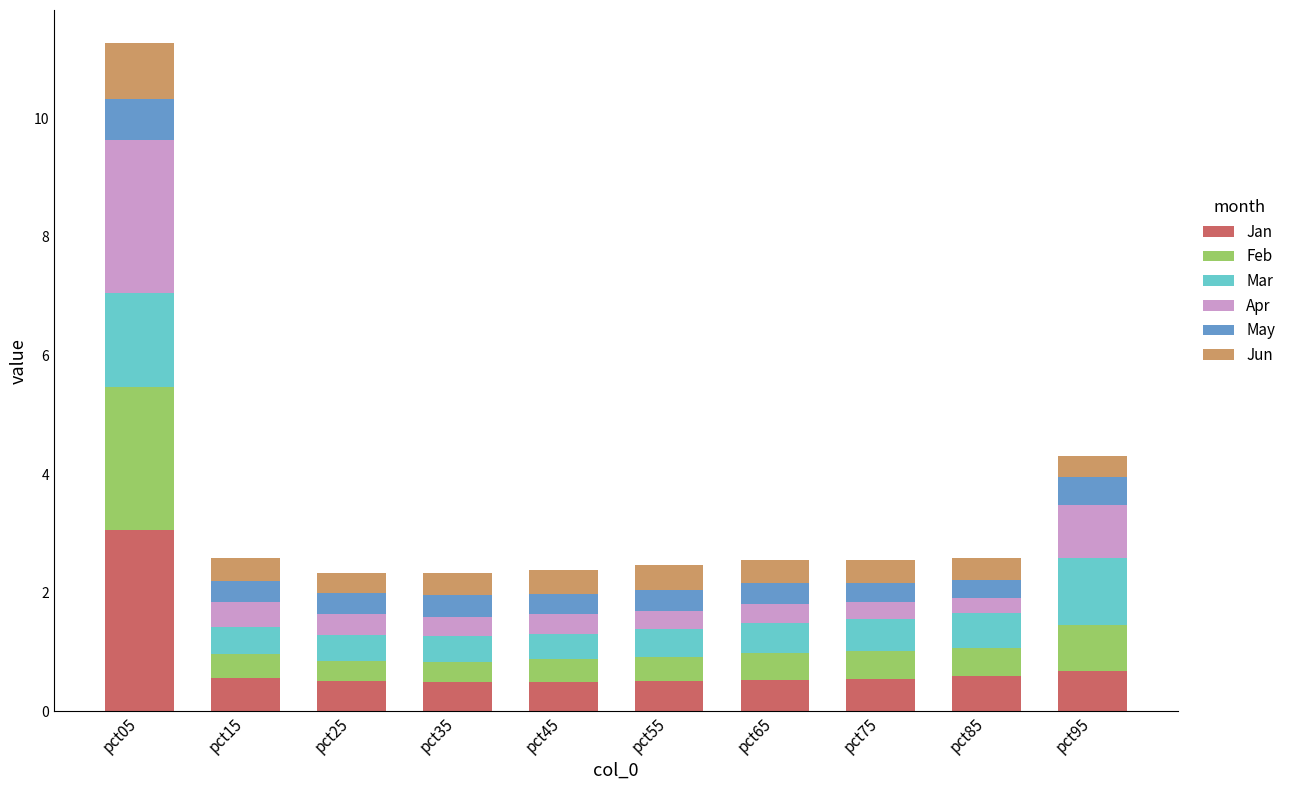

Is it true that Jan equals 0.6 at pct85?

True